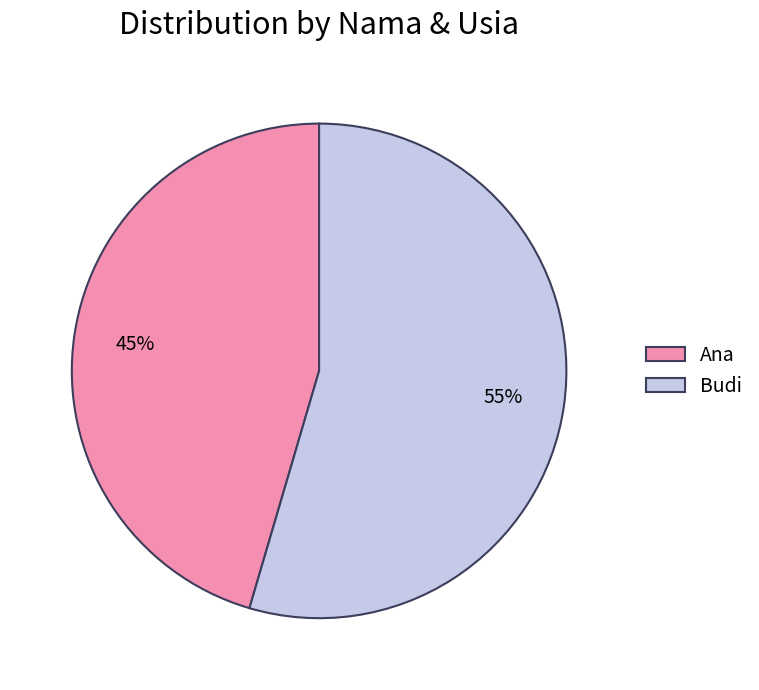

Is it true that Ana is 45% of the pie?

True